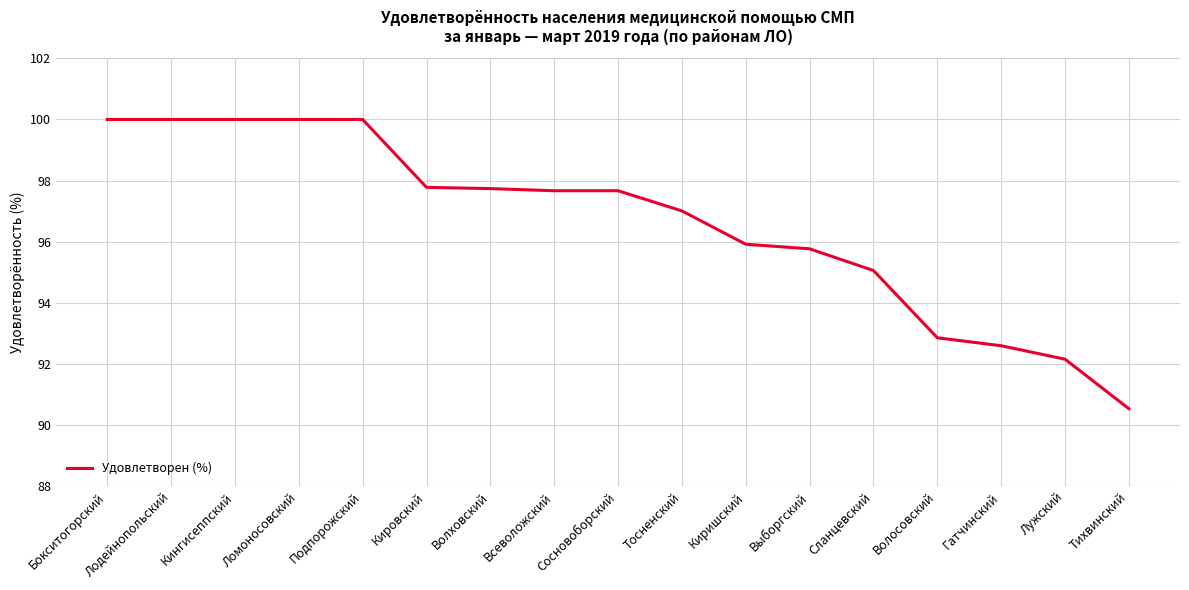

Where does the data first go above 97?

Бокситогорский